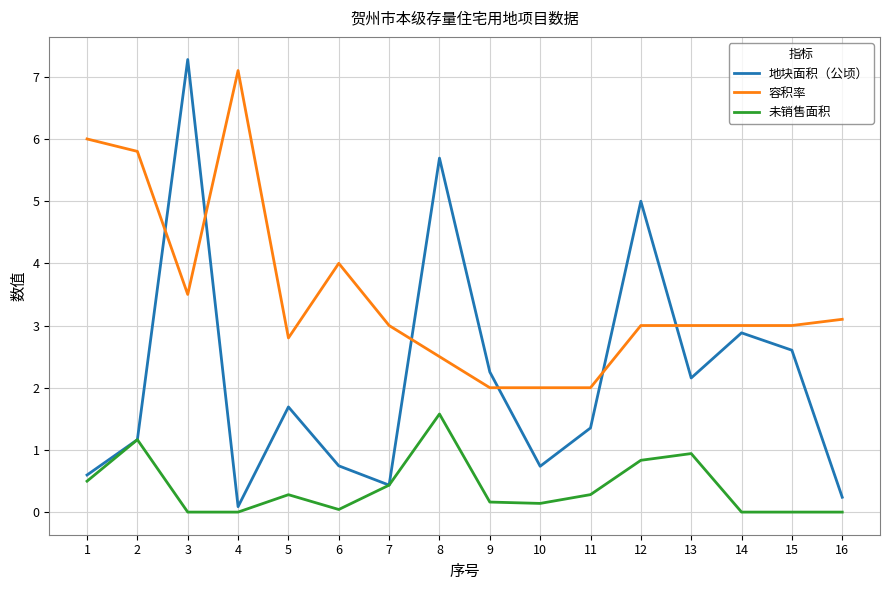

True or false: 未销售面积 has a value of 0.0 at 16.

True